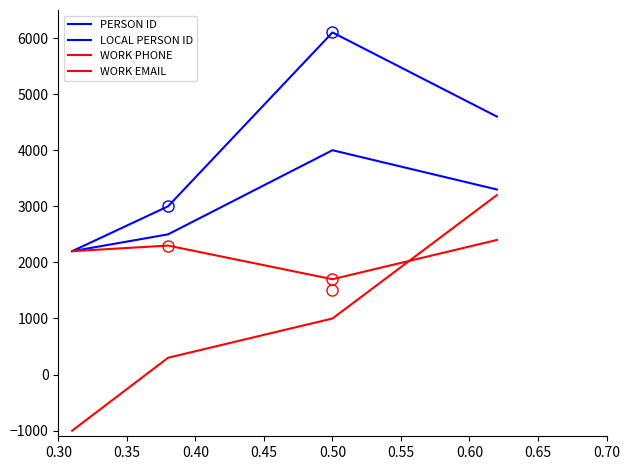

What is the value of the LOCAL PERSON ID point at the 1st from the left?

2200